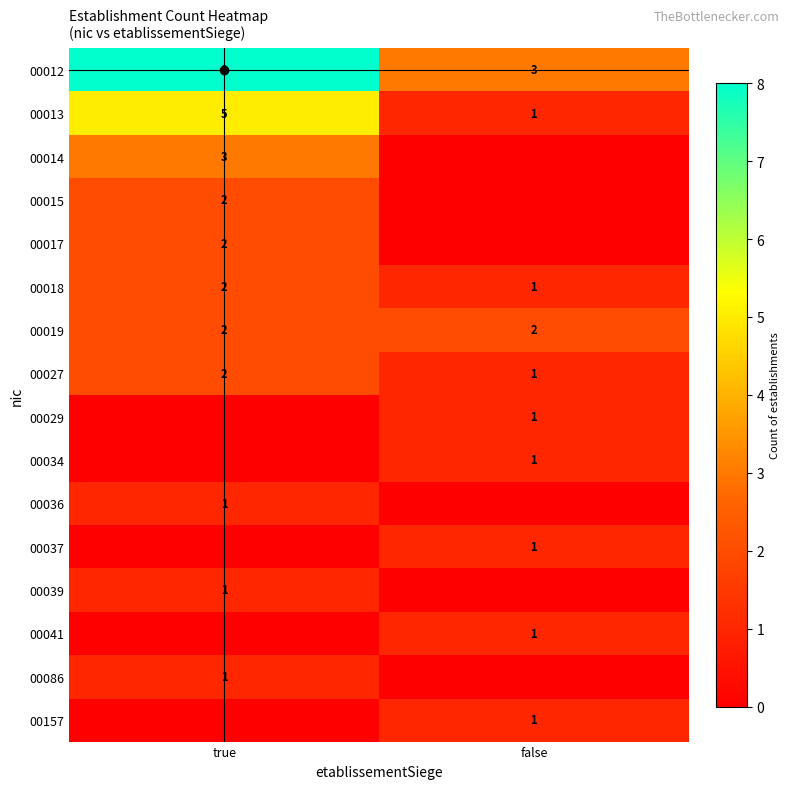

How many data points in 00027 are less than 2?

1